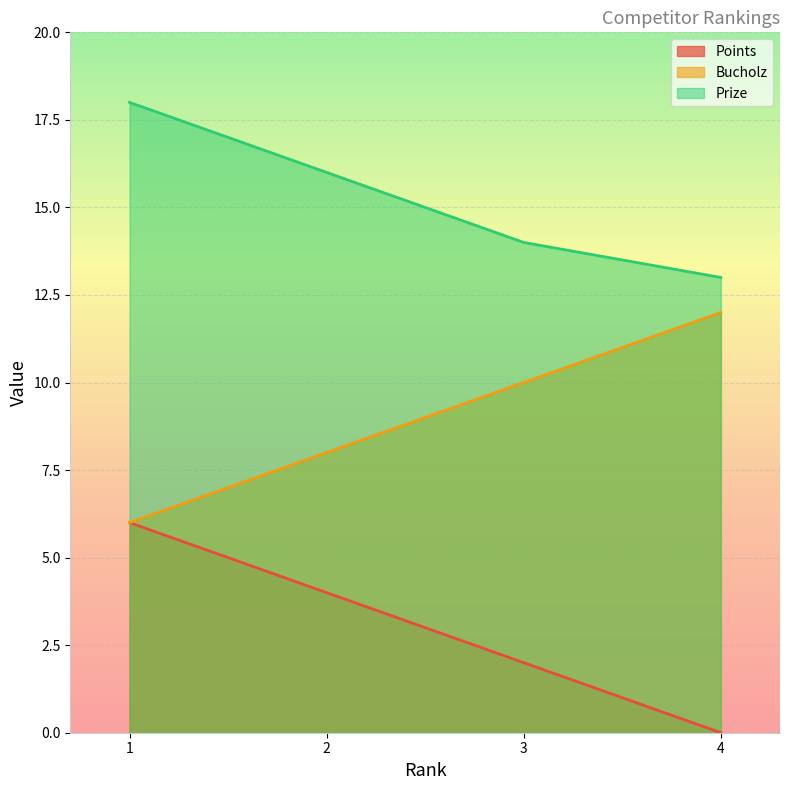

True or false: Points and Prize intersect in this chart.

False